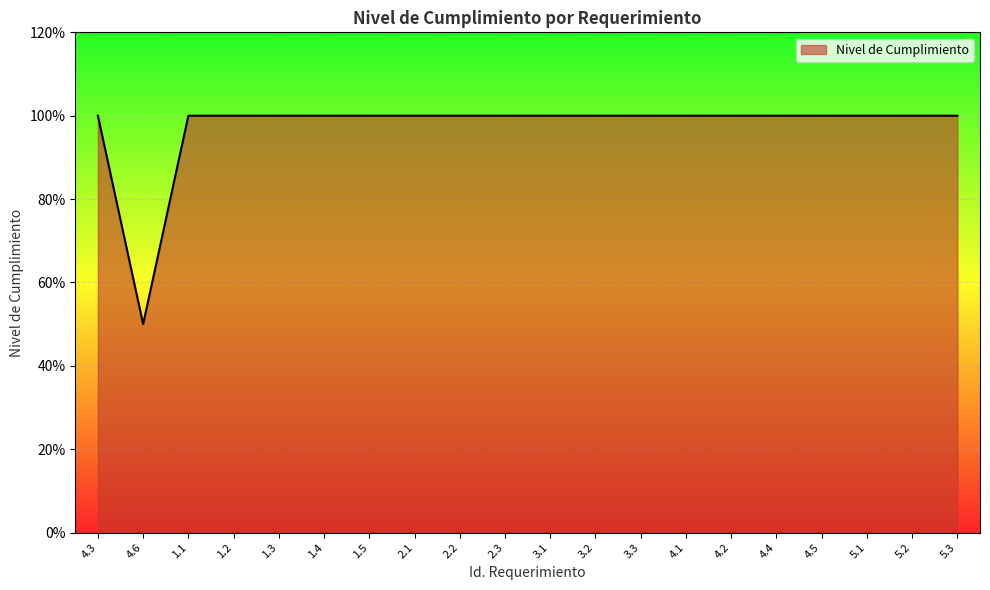

Reading left to right, what are all the values shown in this chart?

1.0	0.5	1.0	1.0	1.0	1.0	1.0	1.0	1.0	1.0	1.0	1.0	1.0	1.0	1.0	1.0	1.0	1.0	1.0	1.0